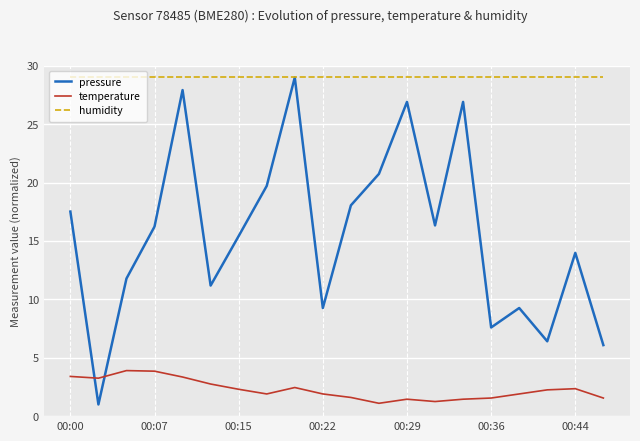

Which series has the largest range (max minus min)?

pressure